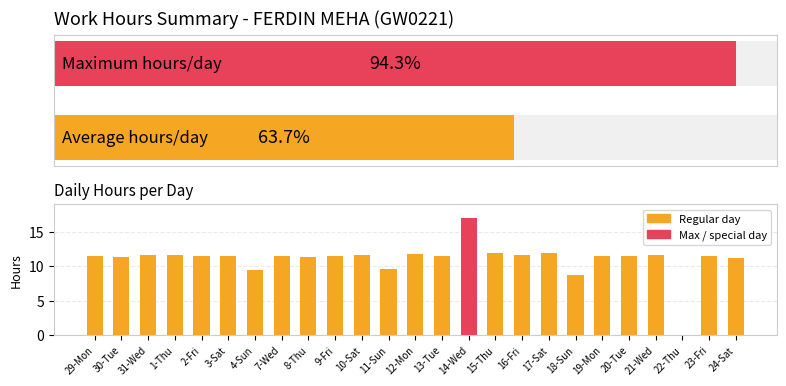

How many data points are above 11?

21